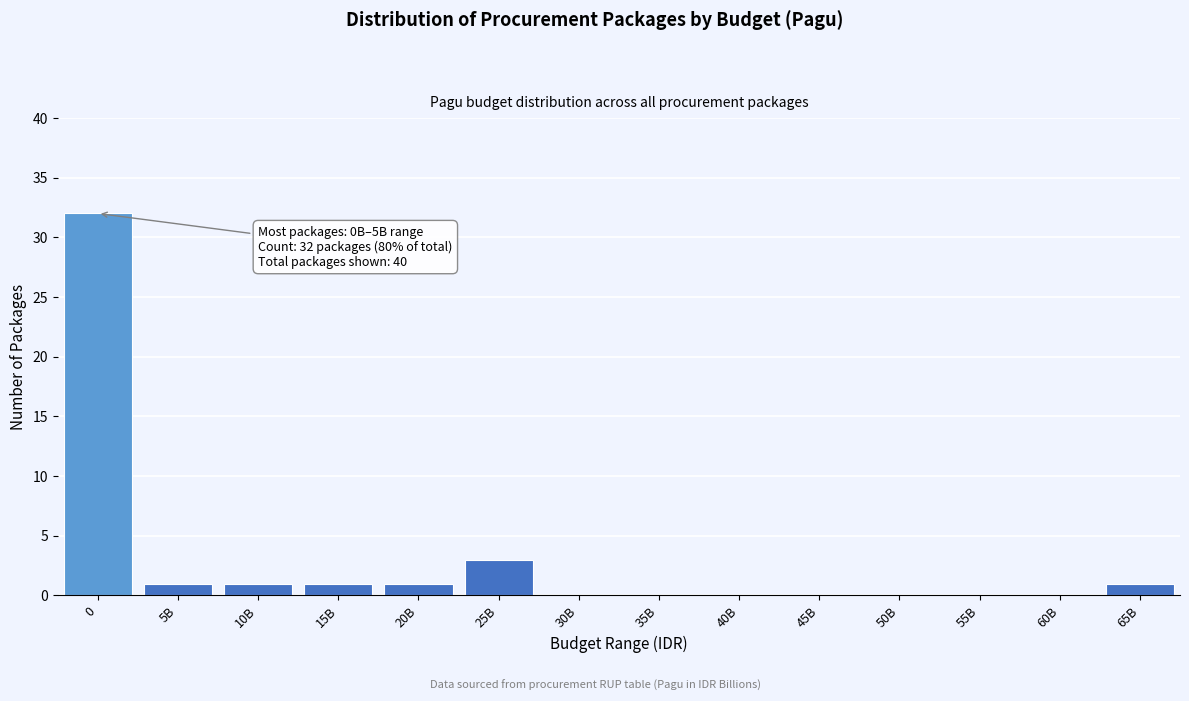

Reading right to left, what are all the values shown in this chart?

65B=1	60B=0	55B=0	50B=0	45B=0	40B=0	35B=0	30B=0	25B=3	20B=1	15B=1	10B=1	5B=1	0=32